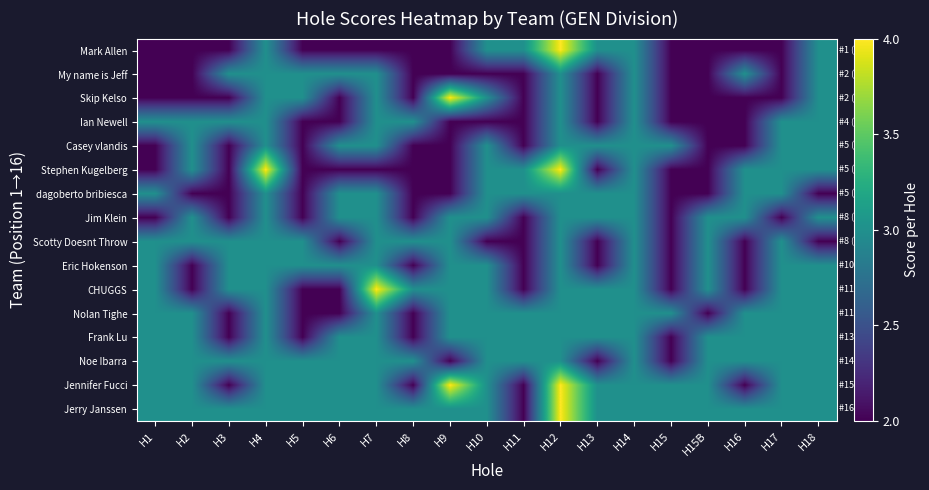

How many distinct data groups are displayed?

16